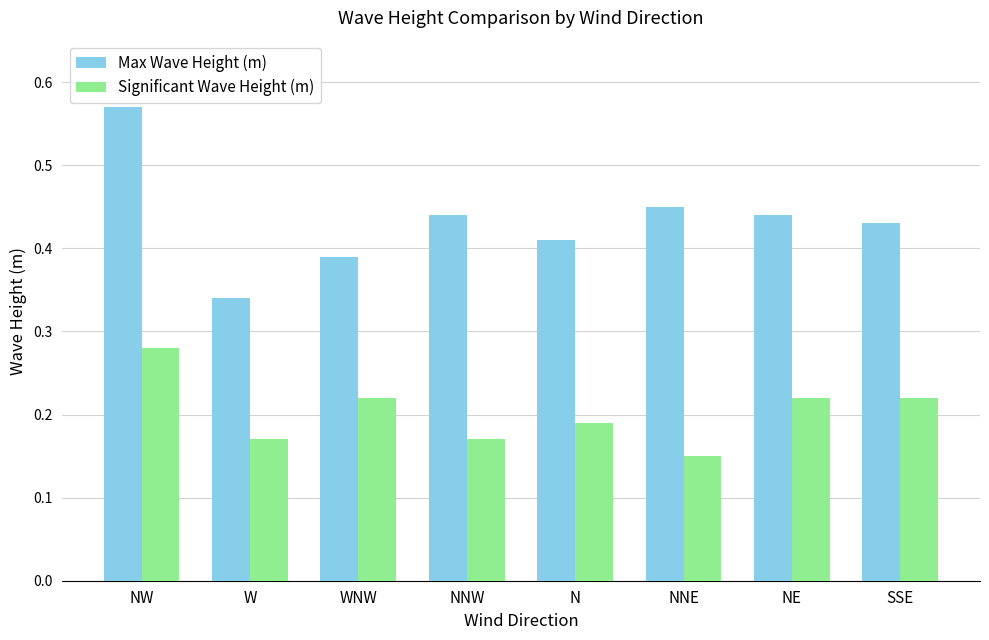

How many data points does each series have?

8